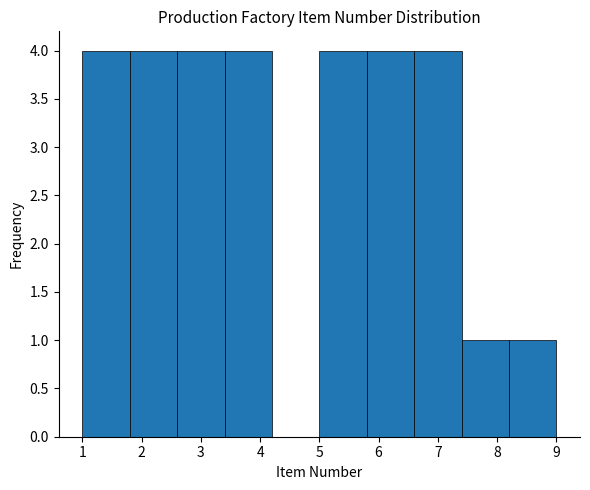

Reading left to right, list every bar in this chart as the range it spans on the x-axis followed by its height. The values are not printed on the chart, so give them approximately, as read against the axis.

1.0 to 1.8: 4
1.8 to 2.6: 4
2.6 to 3.4: 4
3.4 to 4.2: 4
4.2 to 5.0: 0
5.0 to 5.8: 4
5.8 to 6.6: 4
6.6 to 7.4: 4
7.4 to 8.2: 1
8.2 to 9.0: 1